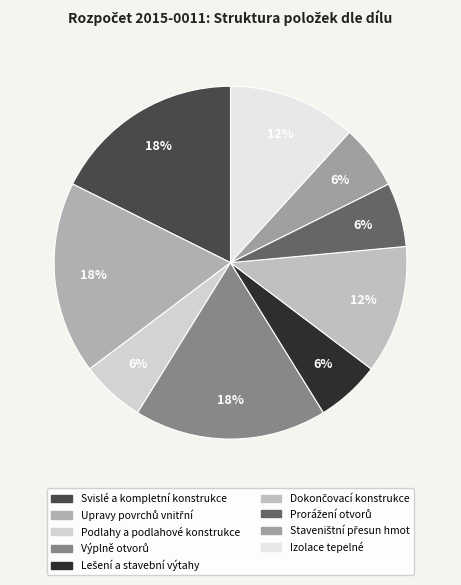

To the nearest percent, what is the average slice percentage?

11%